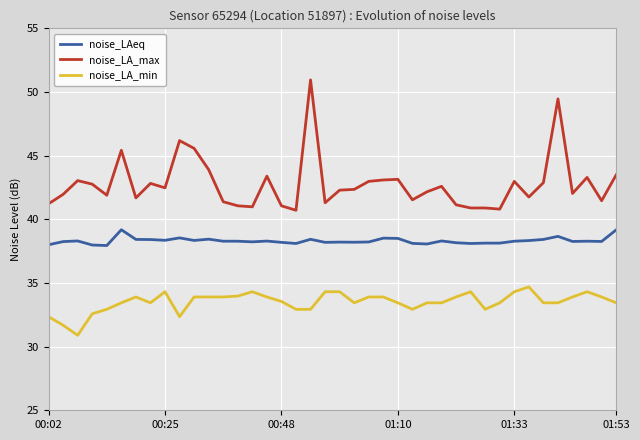

Which series has the largest total across all categories?

noise_LA_max